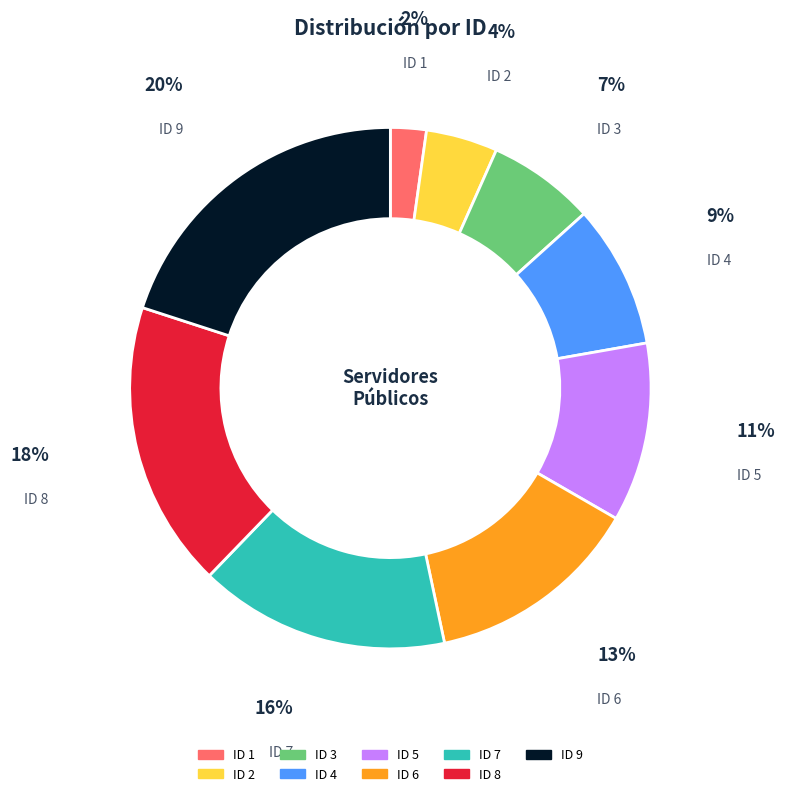

Is the sum of ID 4 and ID 2 greater than half?

No